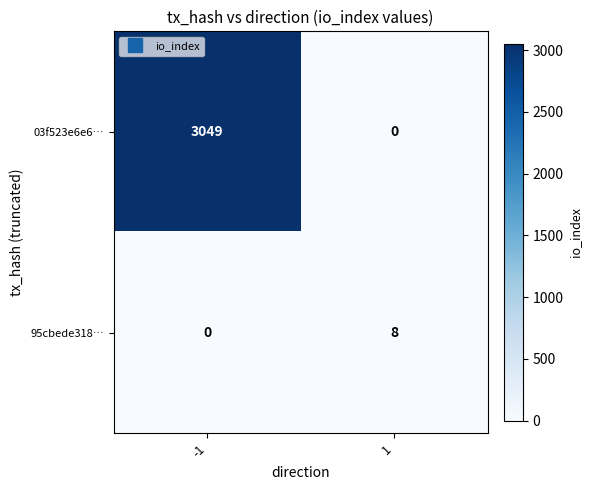

What is the total value across all series at -1?

3049